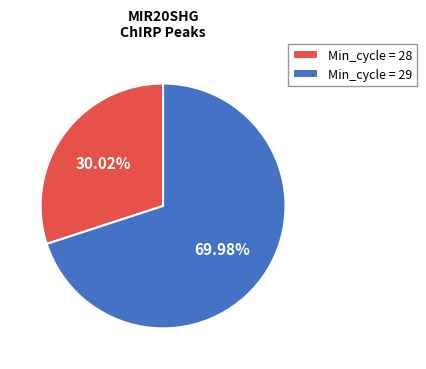

Which slice is the smallest?

Min_cycle = 28